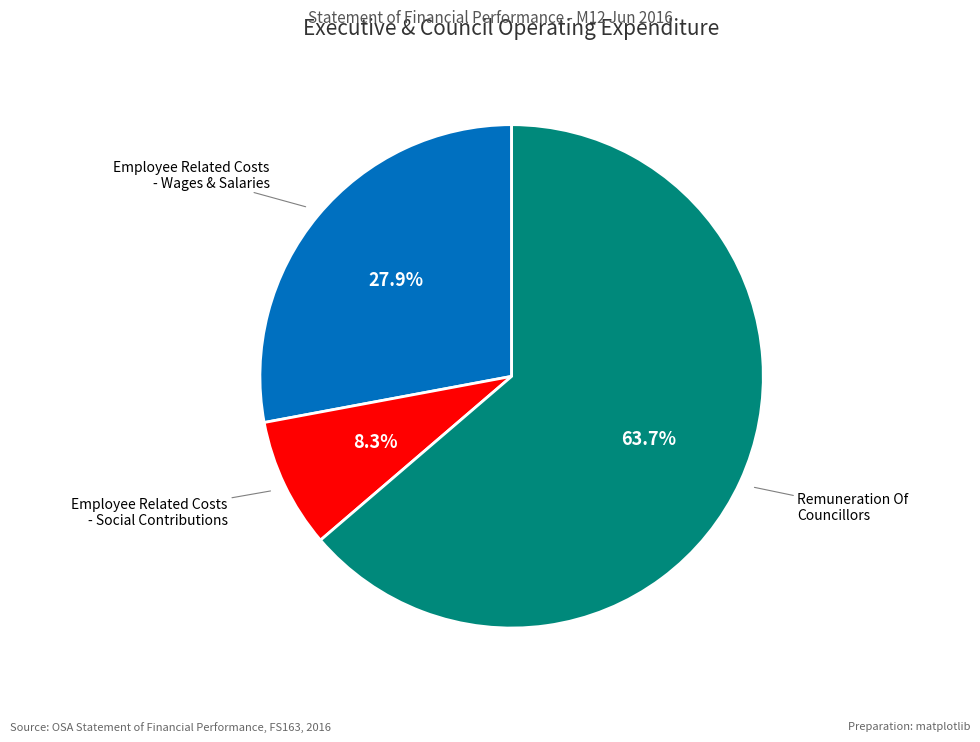

Is there a majority slice in this chart?

Yes